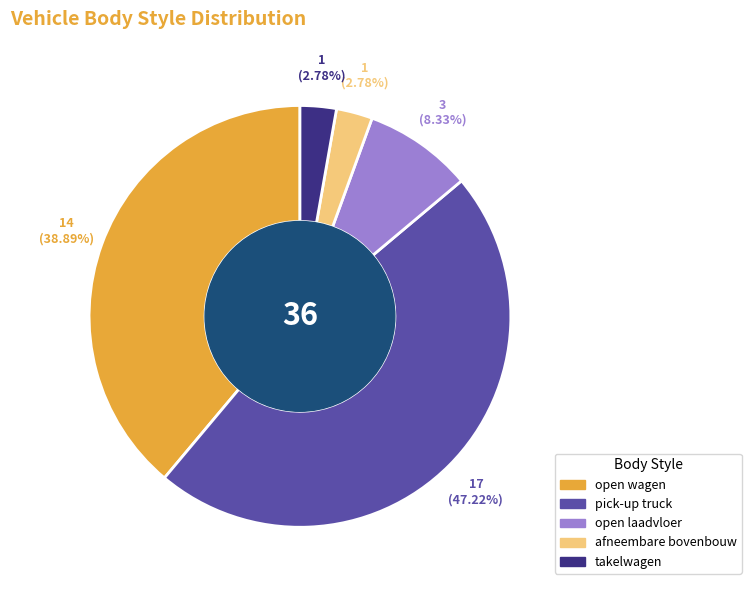

Which category has the biggest portion of the pie?

pick-up truck